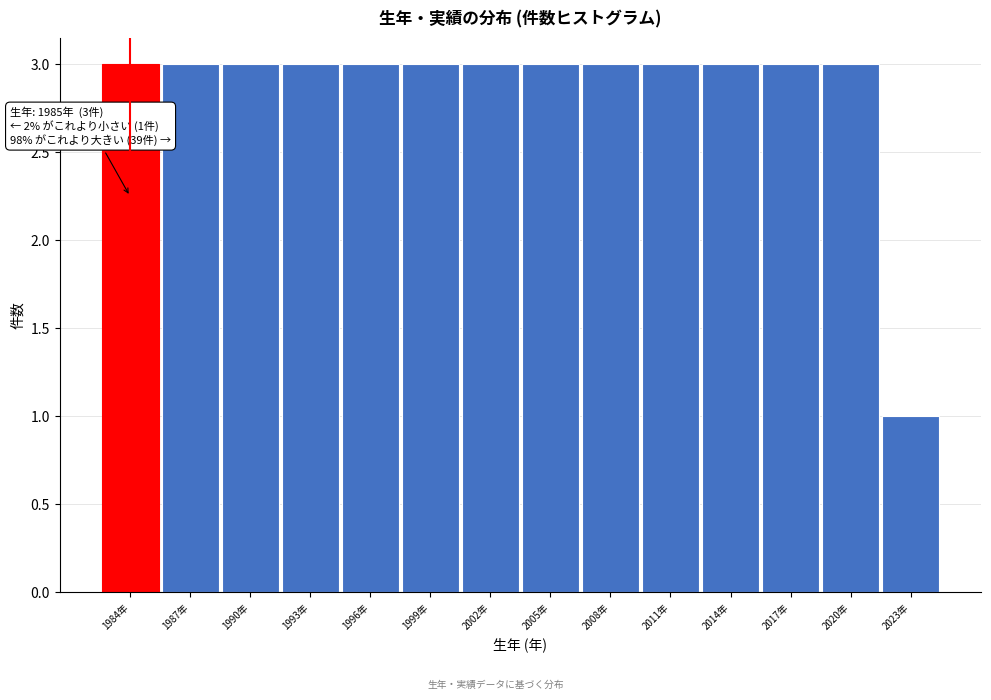

Reading right to left, extract all data points from this chart.

1	3	3	3	3	3	3	3	3	3	3	3	3	3